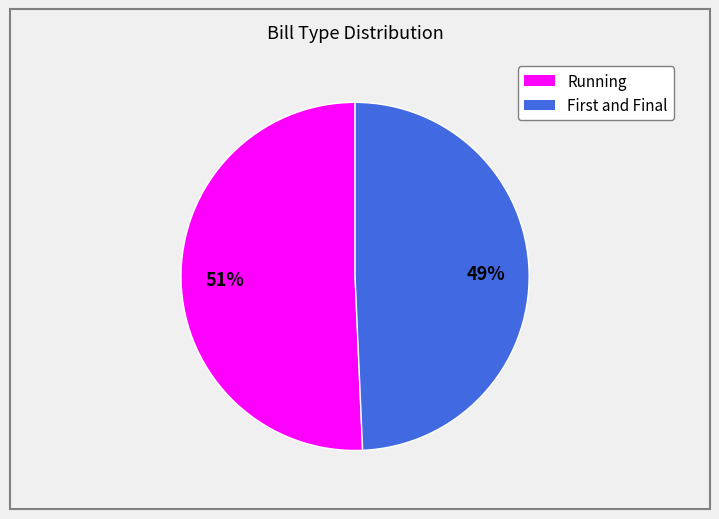

Rank the categories by value from lowest to highest.

First and Final, Running